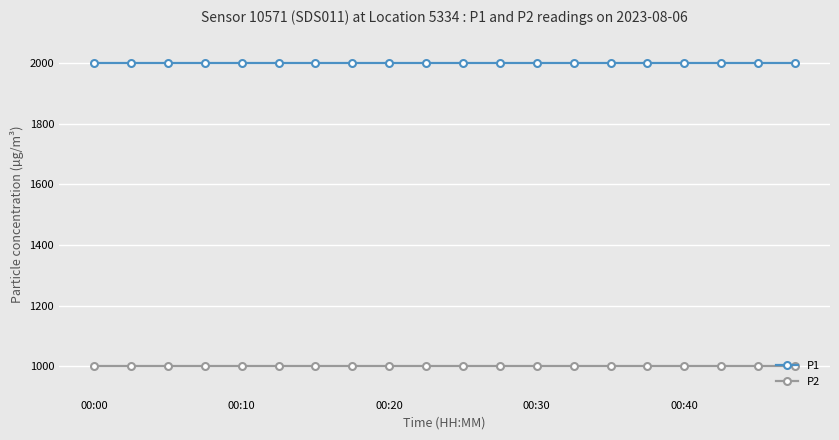

What is the highest value of the P2 series?

999.9